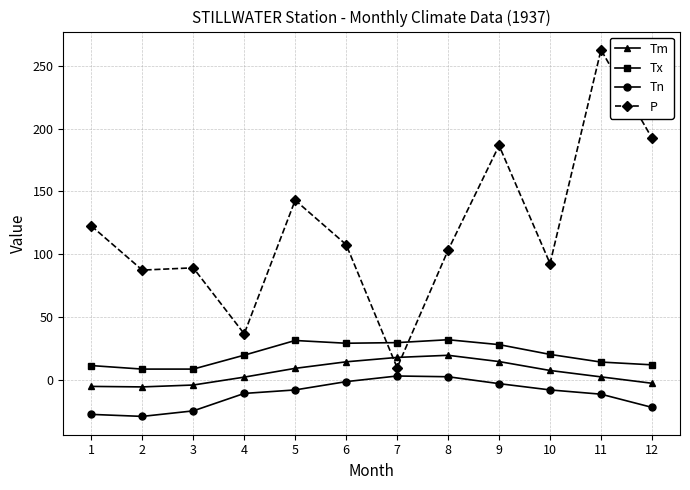

What is the difference between the second highest and second lowest values in the Tn series?

30.0